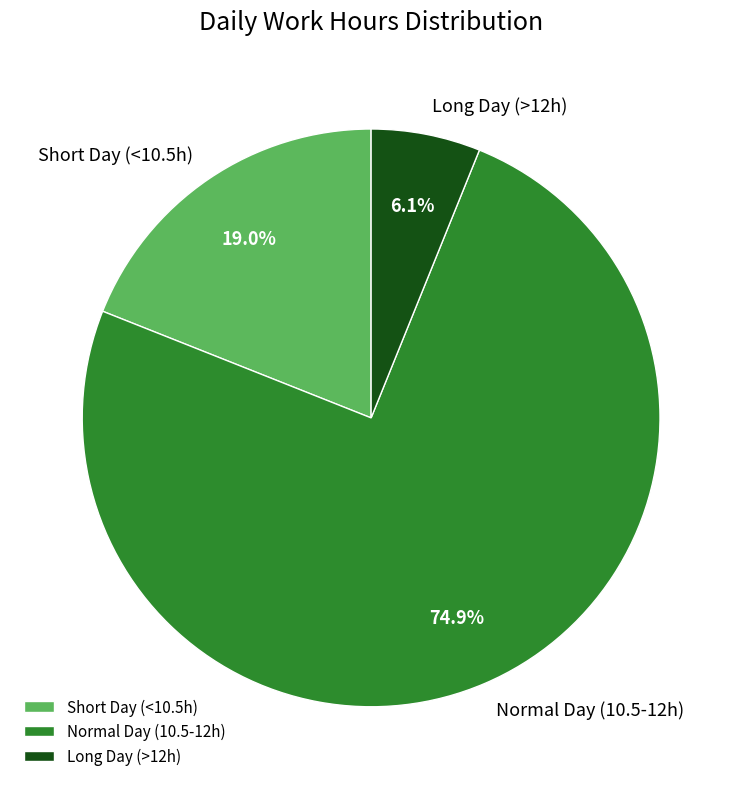

Is there any slice that represents more than half of the pie?

Yes